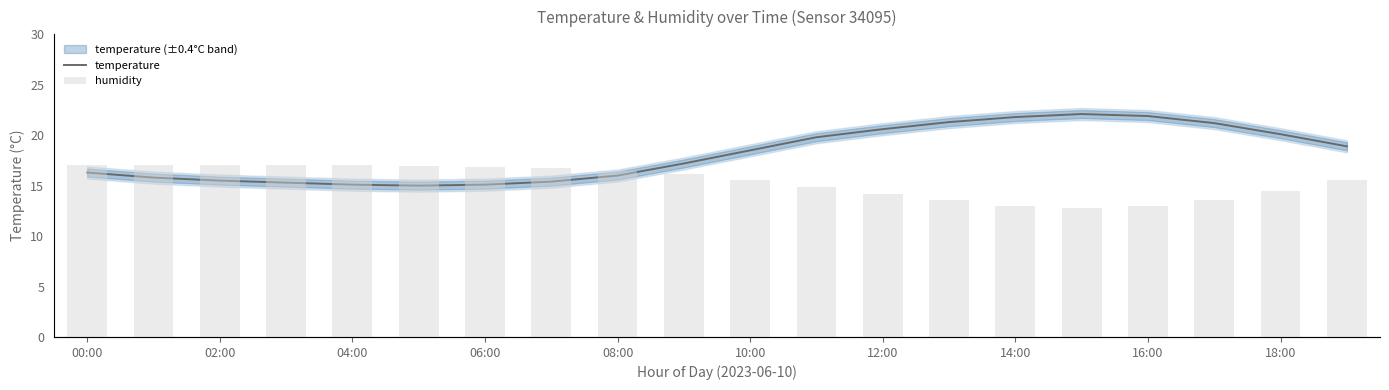

What is the difference between the maximum and second lowest values in the temperature series?

7.0